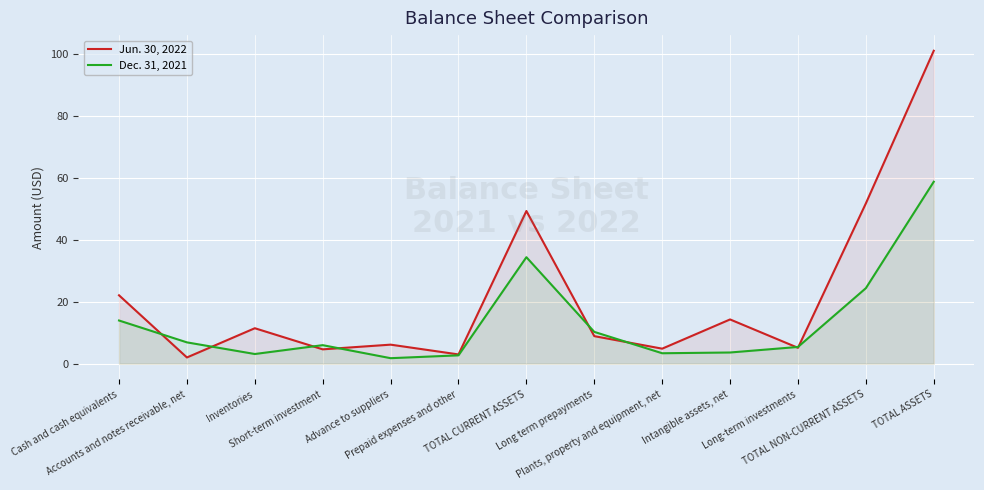

Is the value of Dec. 31, 2021 at TOTAL ASSETS greater than the value of Jun. 30, 2022 at TOTAL NON-CURRENT ASSETS?

Yes